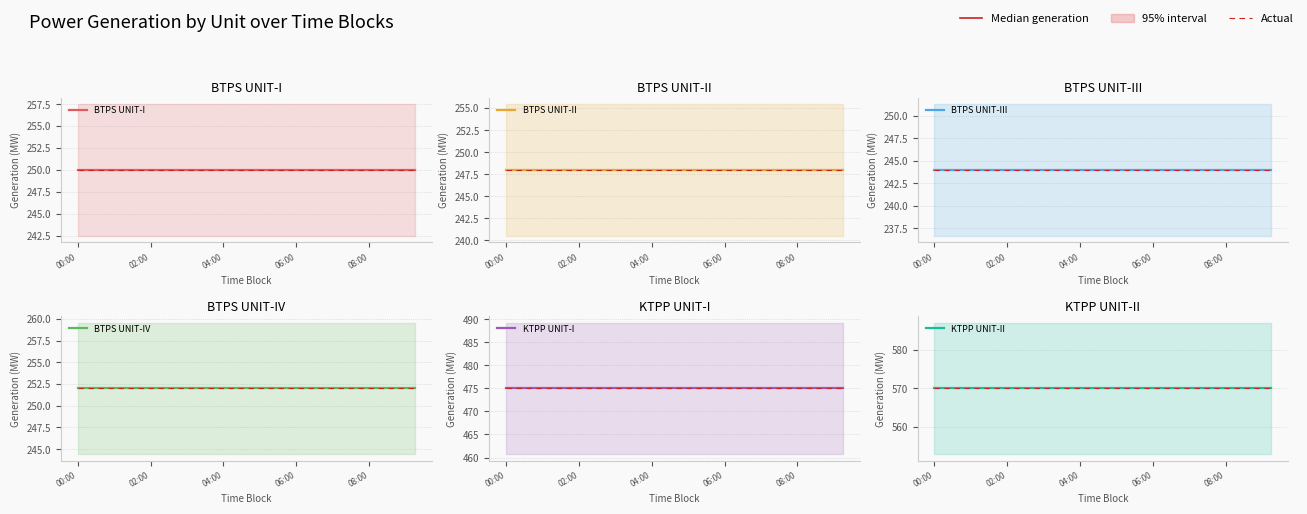

Does the chart display data point markers on the line(s)?

No